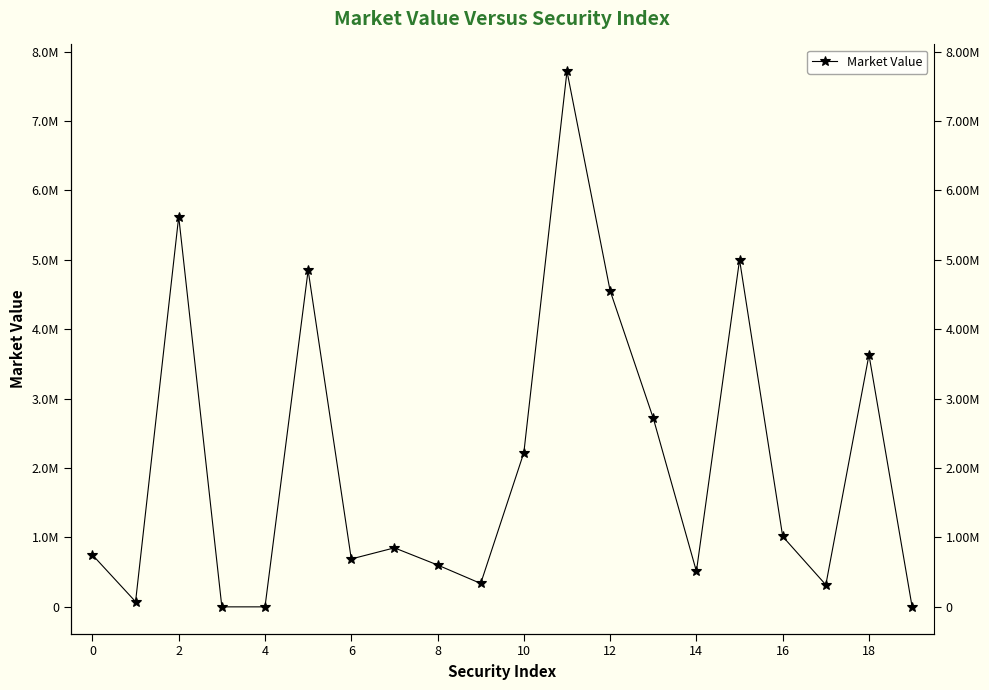

Count the number of data series in this chart.

1